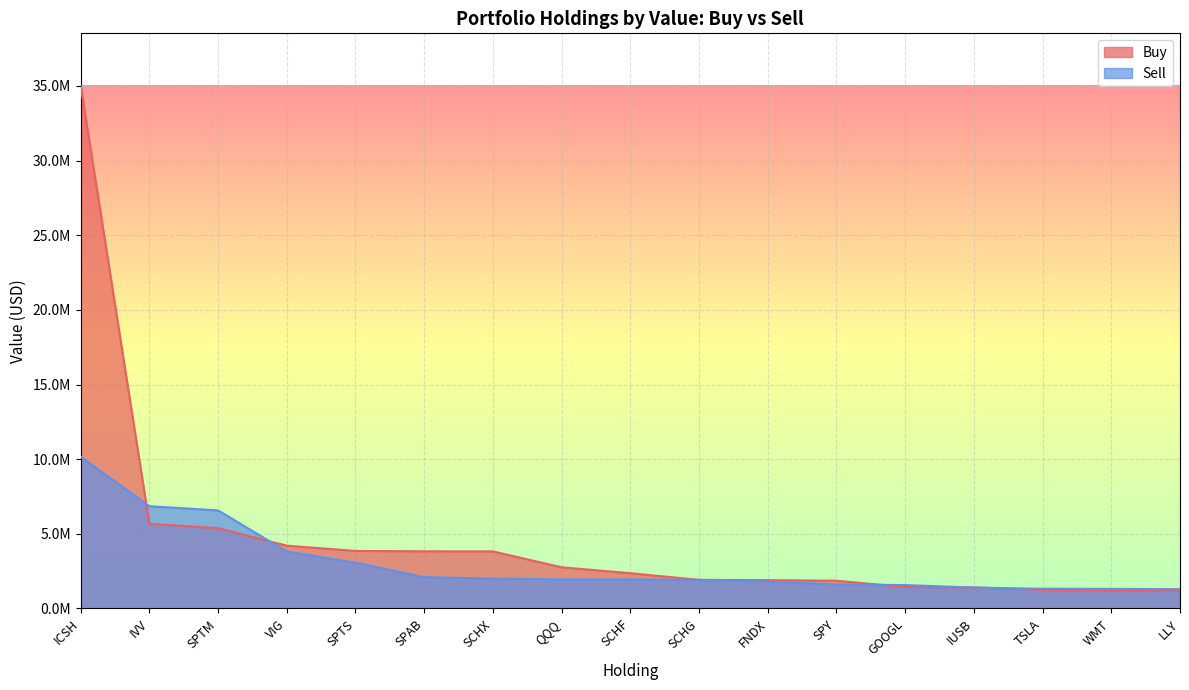

What is the spread (max minus min) of values at QQQ?

809607